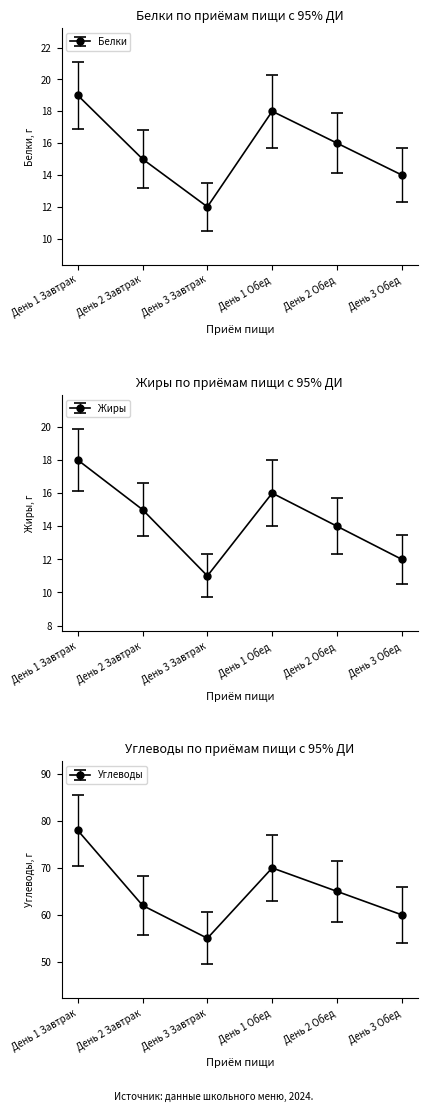

What is the spread (max minus min) of values at День 1 Завтрак?

60